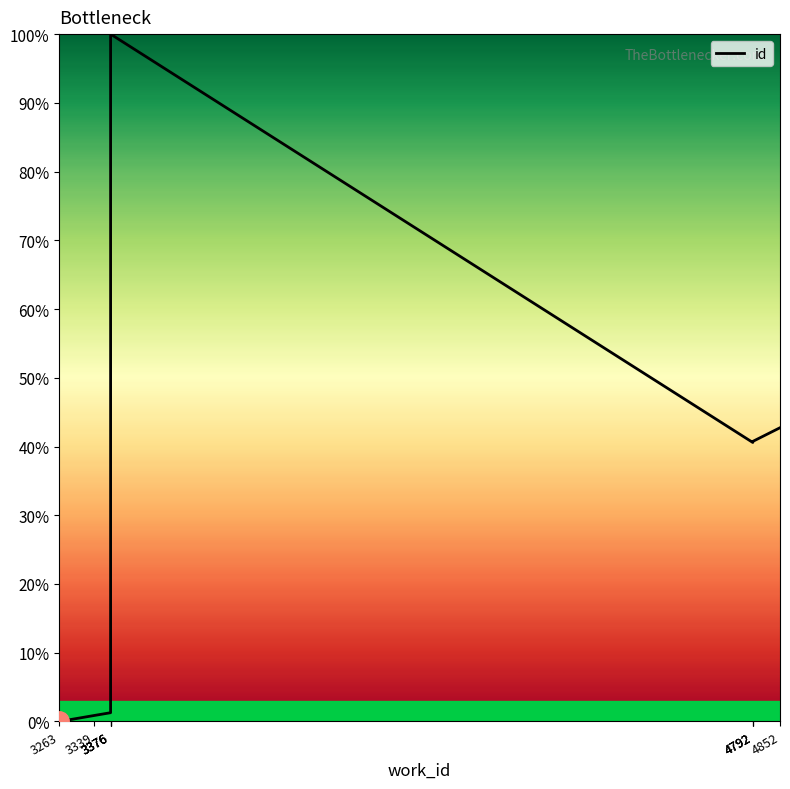

True or false: the data shows 0.9 at 3339.

True